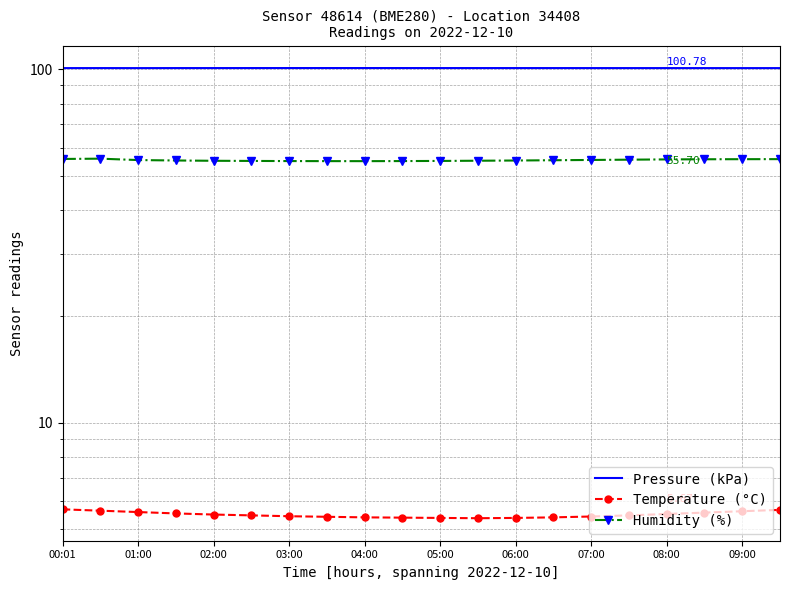

True or false: Temperature (°C) and Humidity (%) cross at least once.

False